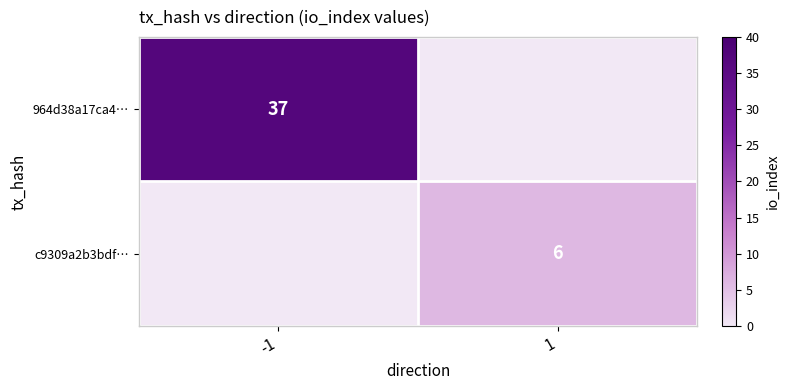

Between -1 and 1, which is larger?

-1